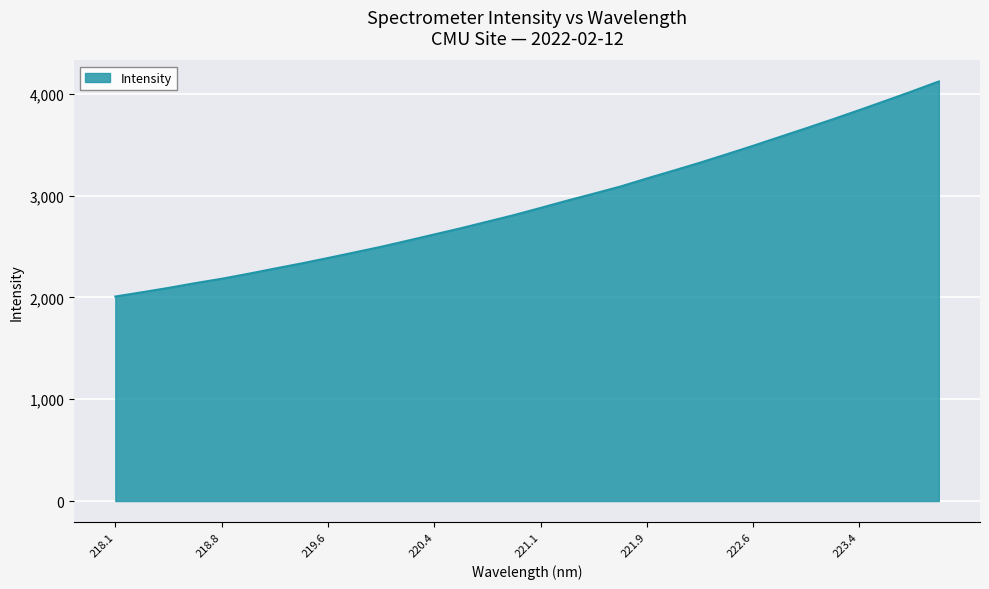

What is the difference between the maximum and minimum values?

2113.3